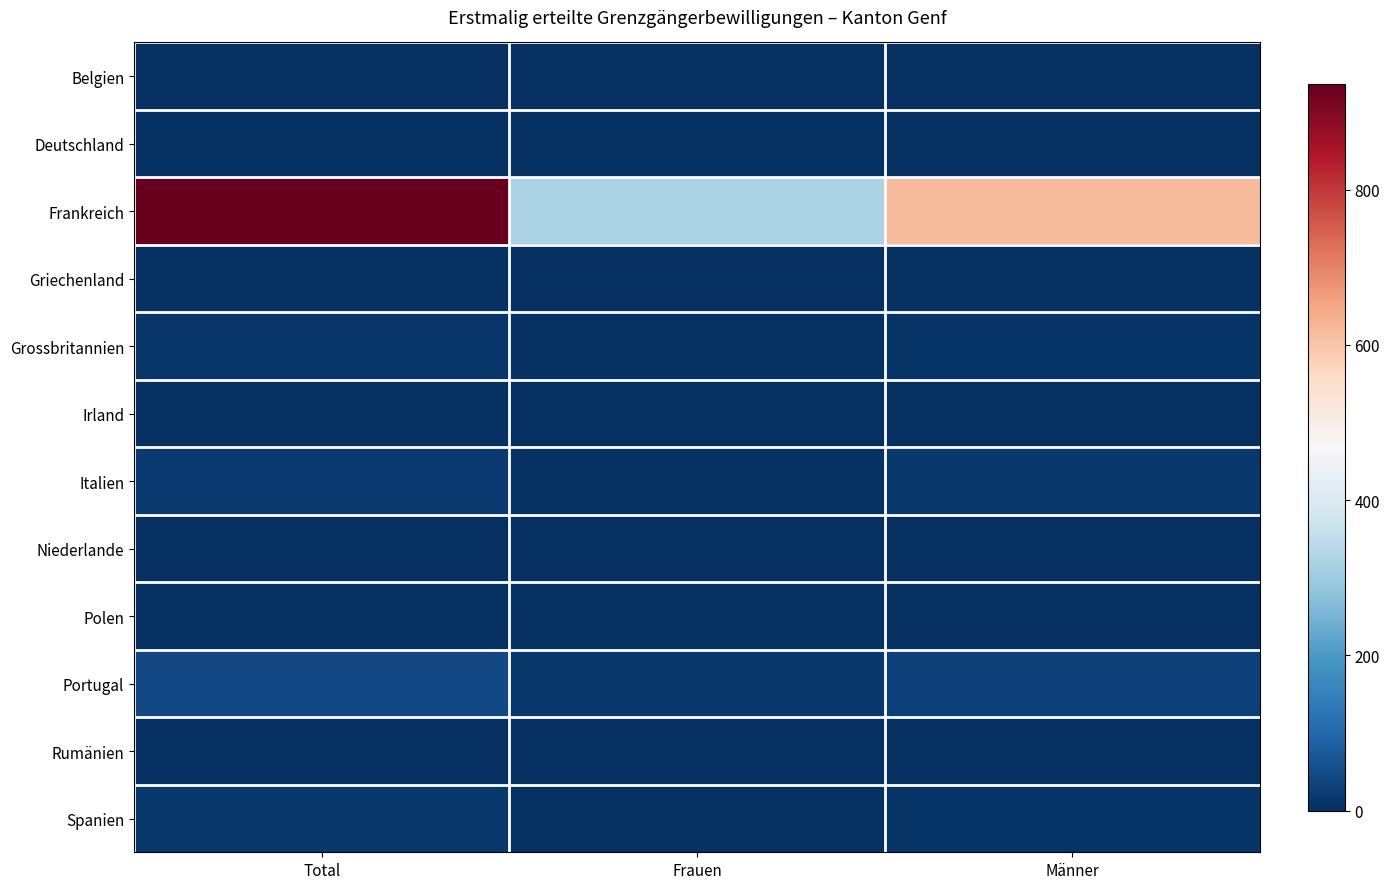

Which series has the largest total across all categories?

Frankreich